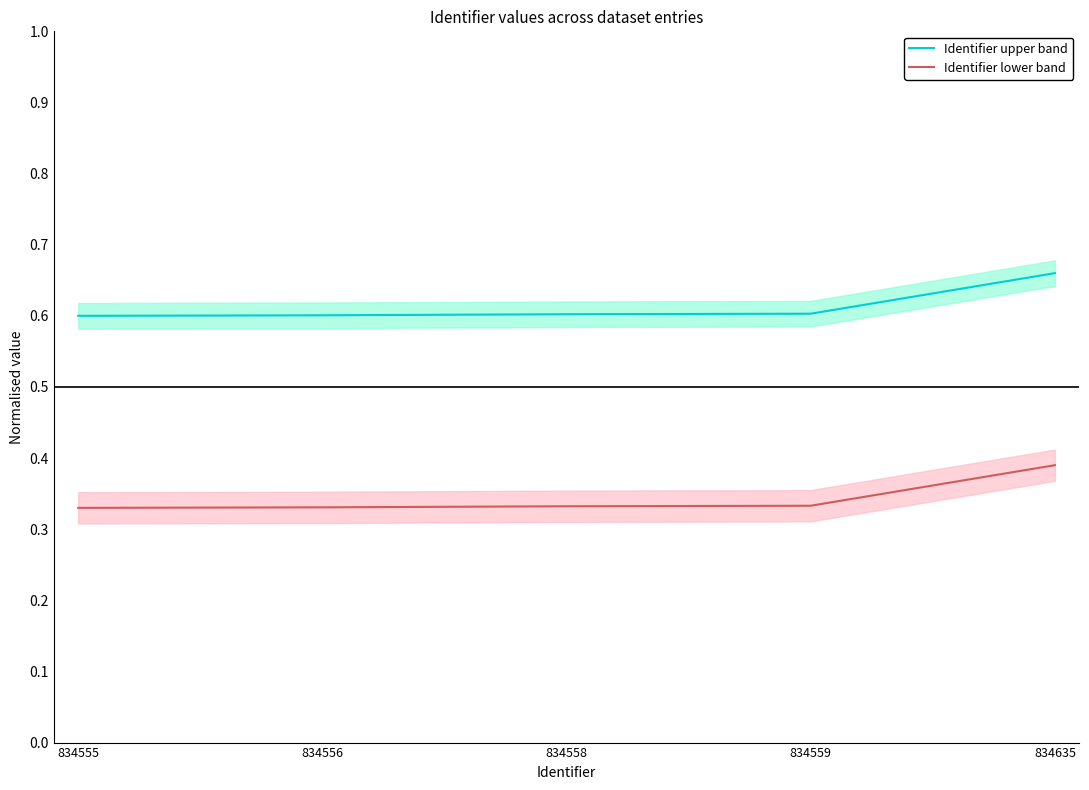

What are all the series names shown in the legend?

Identifier upper band, Identifier lower band